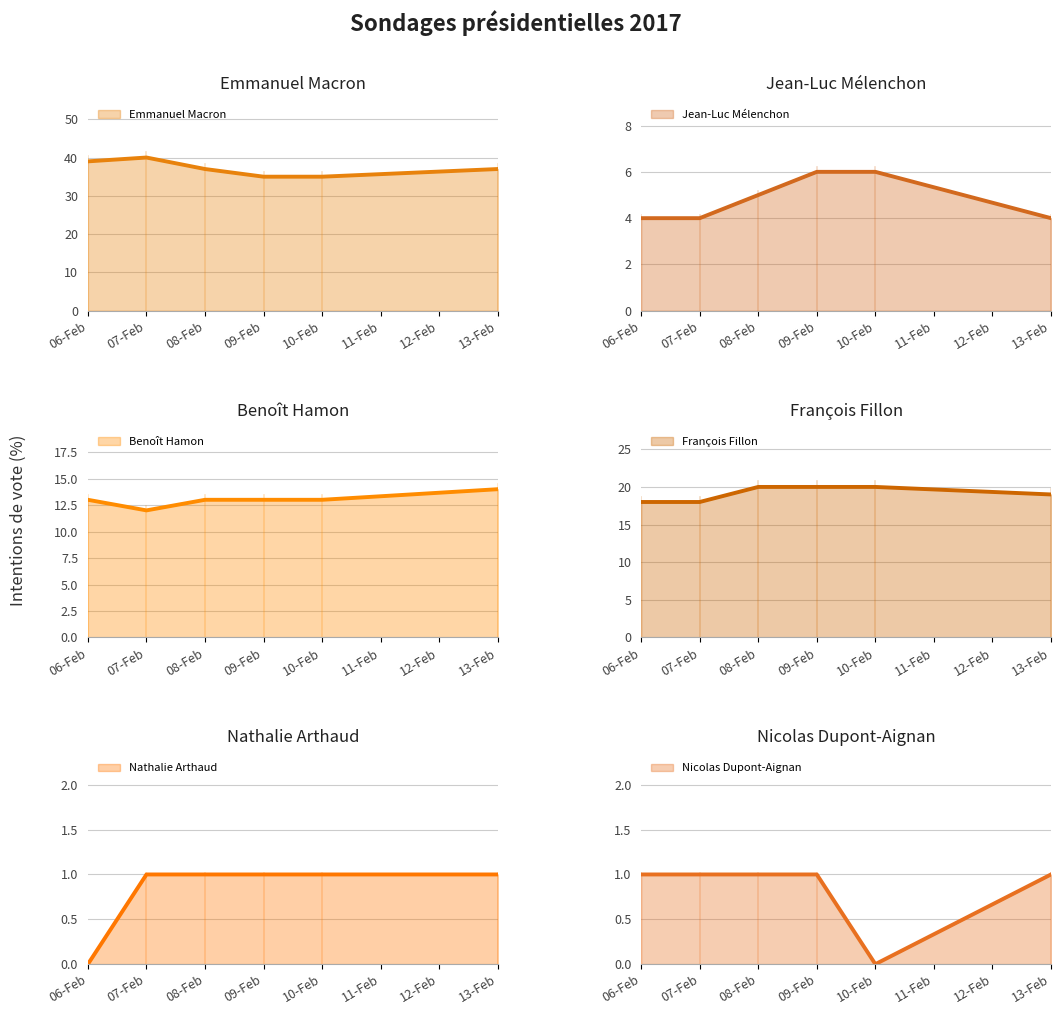

Reading left to right, transcribe all the data shown in this chart.

Emmanuel Macron: 06-Feb=39	07-Feb=40	08-Feb=37	09-Feb=35	10-Feb=35	13-Feb=37
Jean-Luc Mélenchon: 06-Feb=4	07-Feb=4	08-Feb=5	09-Feb=6	10-Feb=6	13-Feb=4
Benoît Hamon: 06-Feb=13	07-Feb=12	08-Feb=13	09-Feb=13	10-Feb=13	13-Feb=14
François Fillon: 06-Feb=18	07-Feb=18	08-Feb=20	09-Feb=20	10-Feb=20	13-Feb=19
Nathalie Arthaud: 06-Feb=0	07-Feb=1	08-Feb=1	09-Feb=1	10-Feb=1	13-Feb=1
Nicolas Dupont-Aignan: 06-Feb=1	07-Feb=1	08-Feb=1	09-Feb=1	10-Feb=0	13-Feb=1